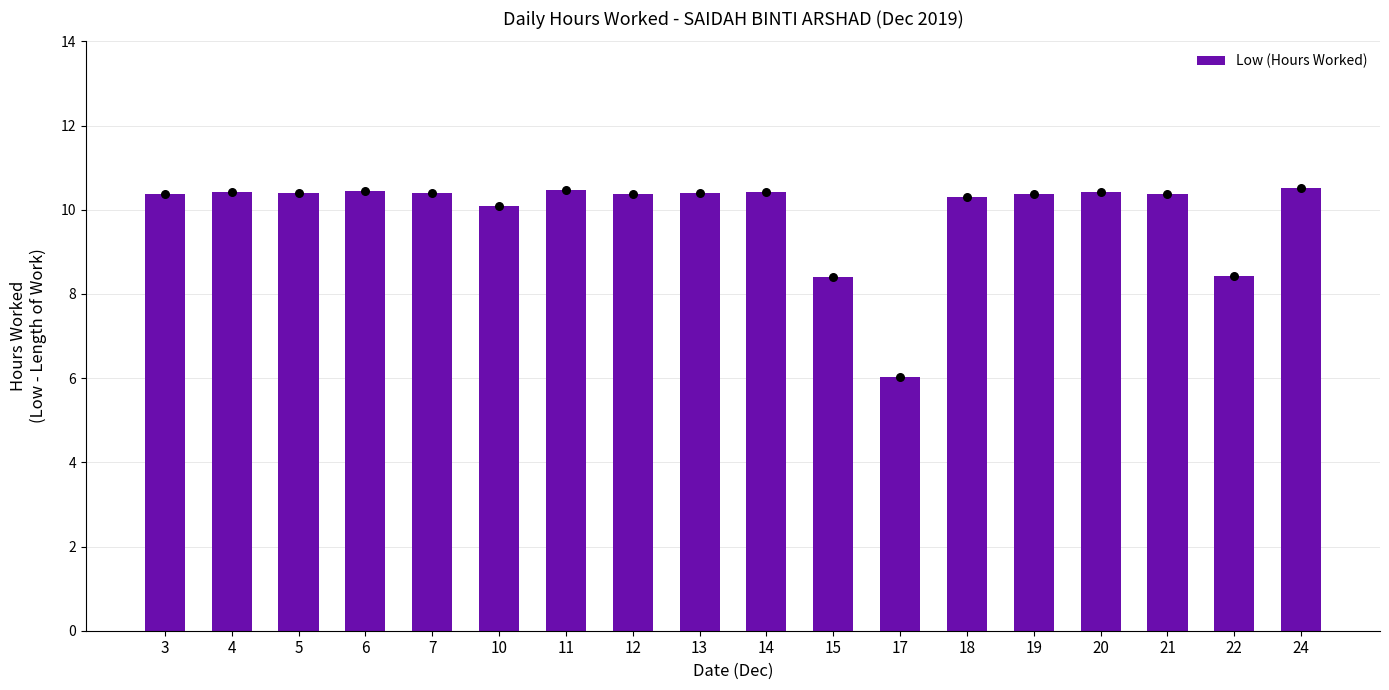

Between 13 and 15, which is larger?

13